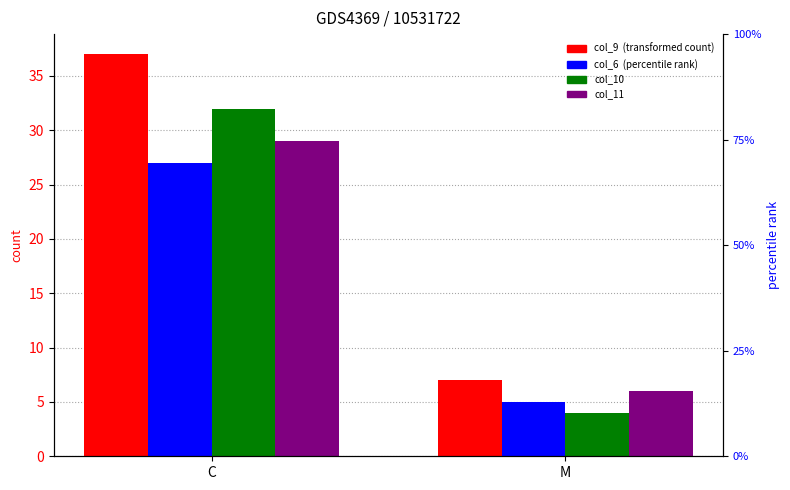

Count the number of data series in this chart.

4